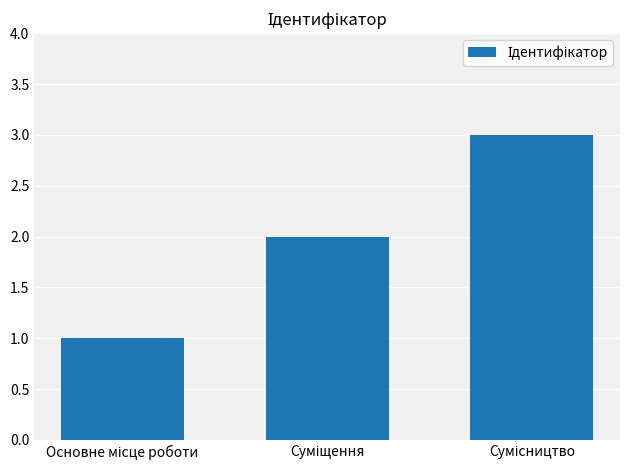

How many distinct data groups are displayed?

1